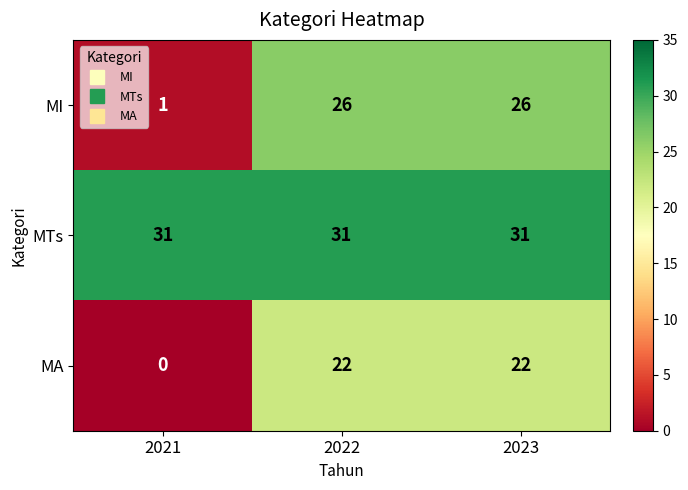

At 2023, list the series in order from smallest to largest.

MA, MI, MTs